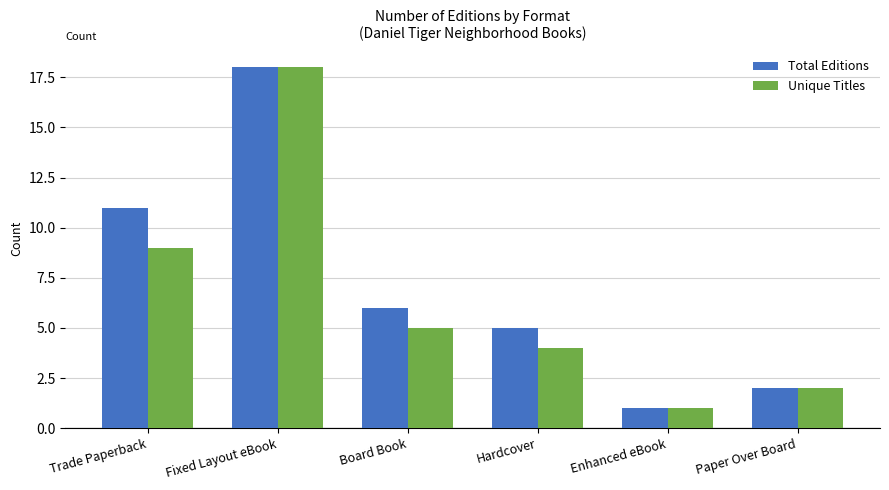

What is the difference between the Total Editions values at Paper Over Board and Fixed Layout eBook?

16